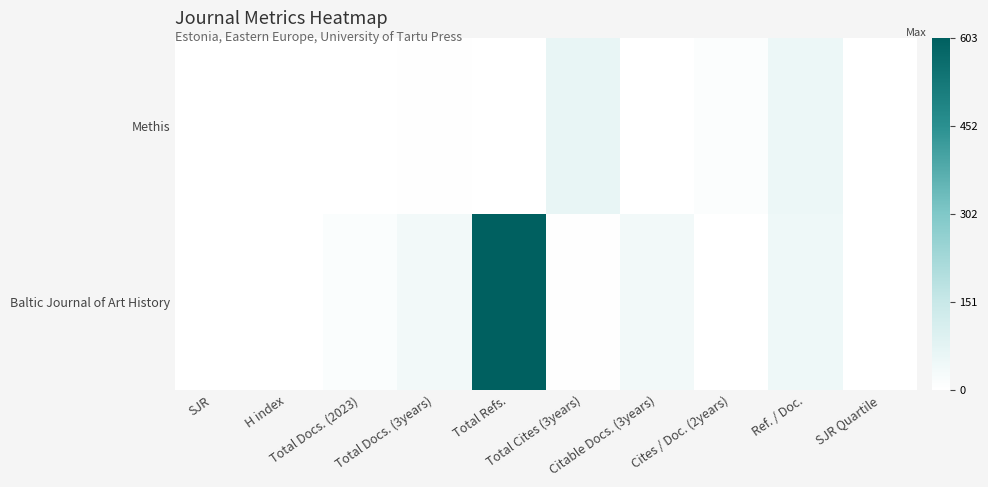

What is the total value across all series at Citable Docs. (3years)?

34.0